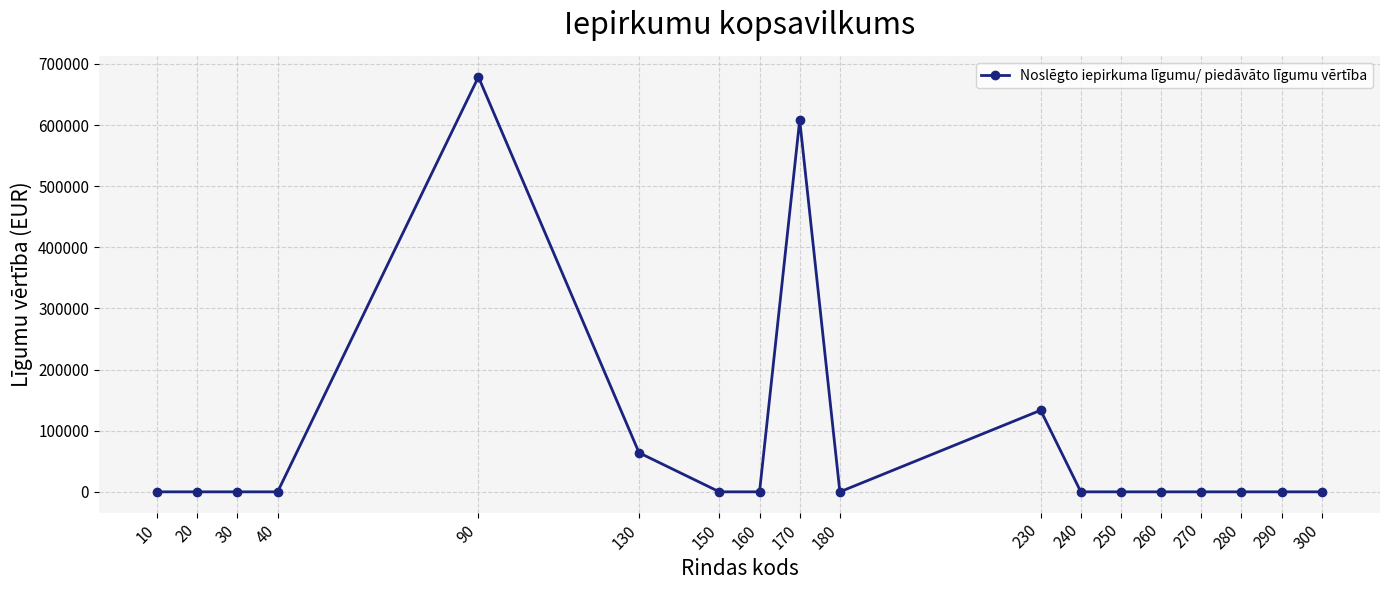

Reading left to right, extract all data points from this chart.

0	0	0	0	678709	63920	0	0	608188	0	133432	0	0	0	0	0	0	0